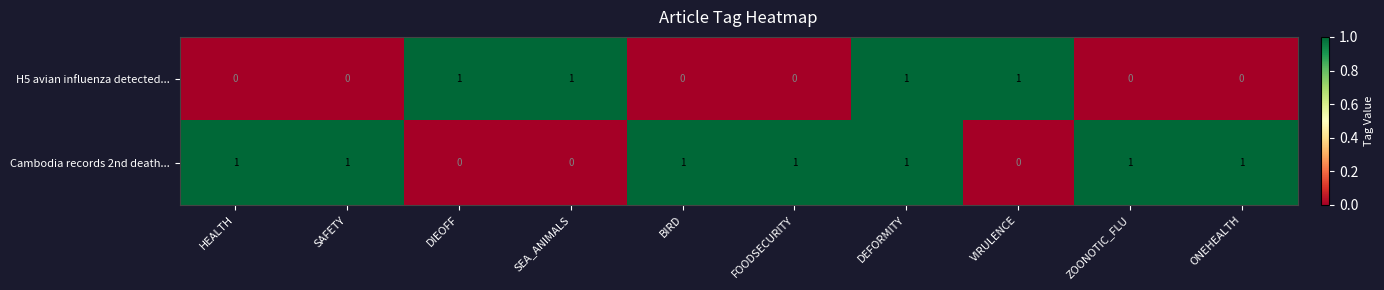

The Cambodia records 2nd death... series shows 0 at DIEOFF. True or false?

True